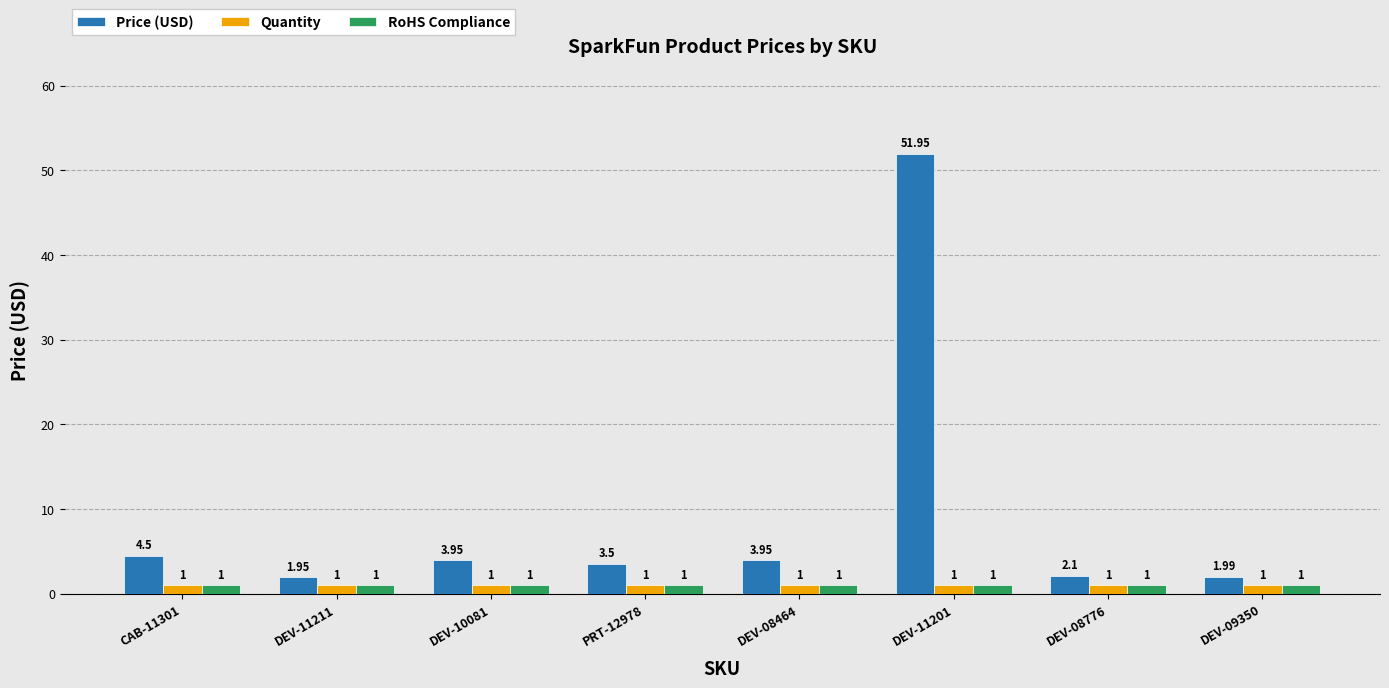

What is the difference between the maximum and second lowest values in the Price (USD) series?

50.0